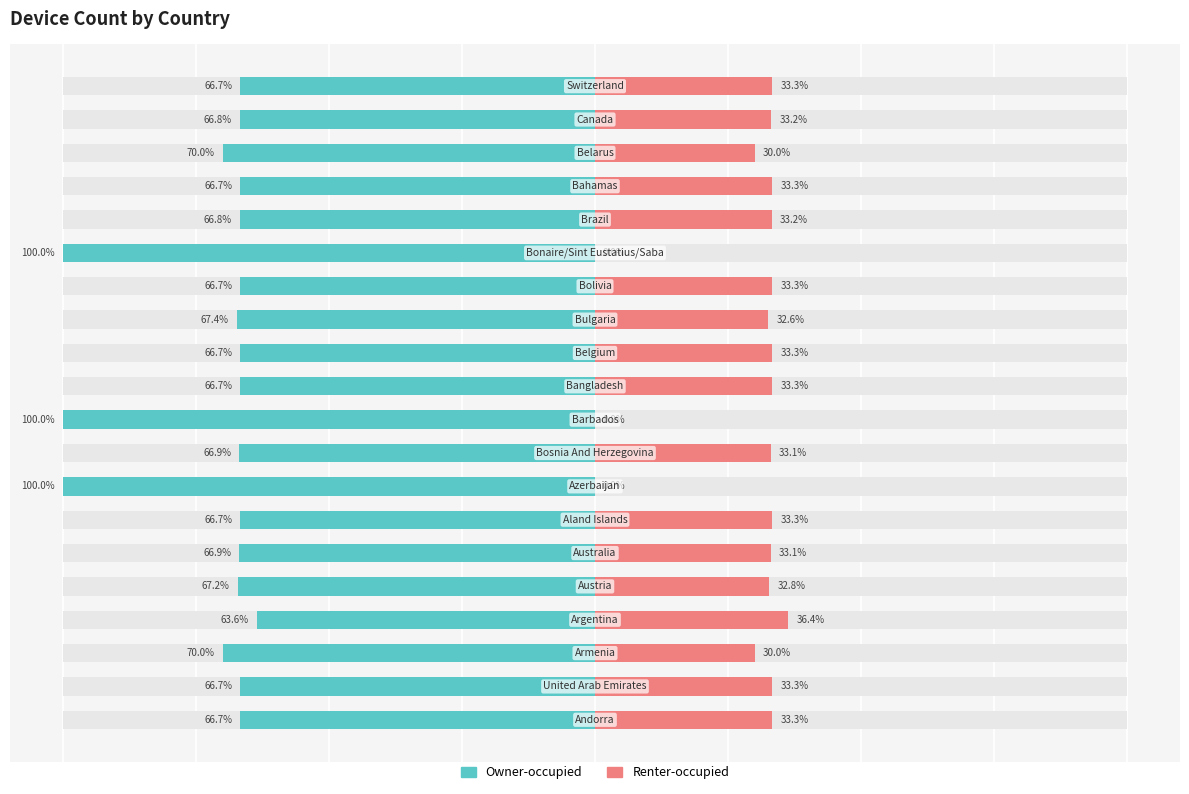

Reading right to left, list all the values displayed in this chart.

Owner-occupied: -66.7	-66.8	-70.0	-66.7	-66.8	-100.0	-66.7	-67.4	-66.7	-66.7	-100.0	-66.9	-100.0	-66.7	-66.9	-67.2	-63.6	-70.0	-66.7	-66.7
Renter-occupied: 33.3	33.2	30.0	33.3	33.2	0.0	33.3	32.6	33.3	33.3	0.0	33.1	0.0	33.3	33.1	32.8	36.4	30.0	33.3	33.3